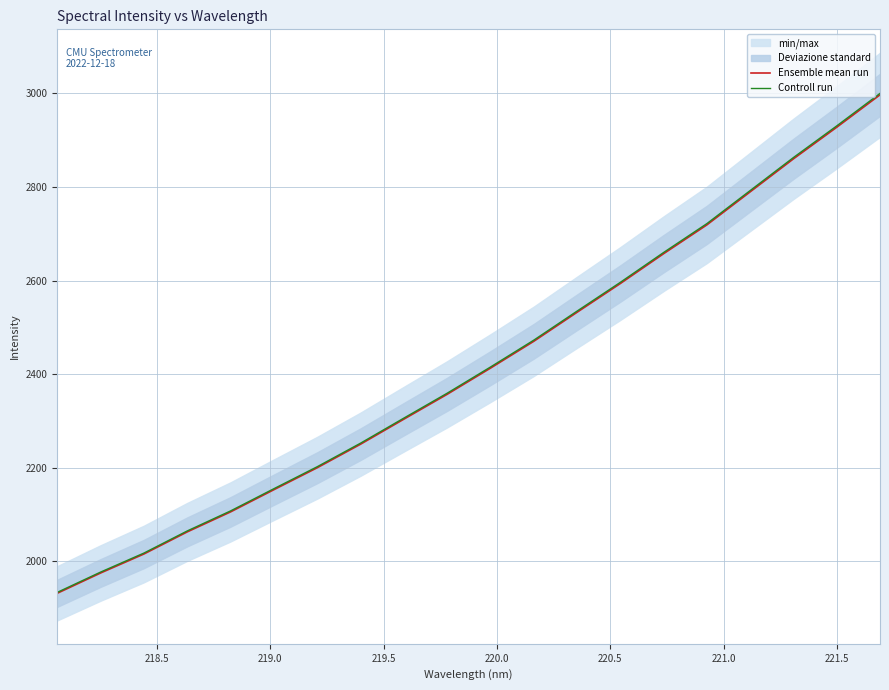

Rank the series by their maximum value, from lowest to highest.

Ensemble mean run, Controll run